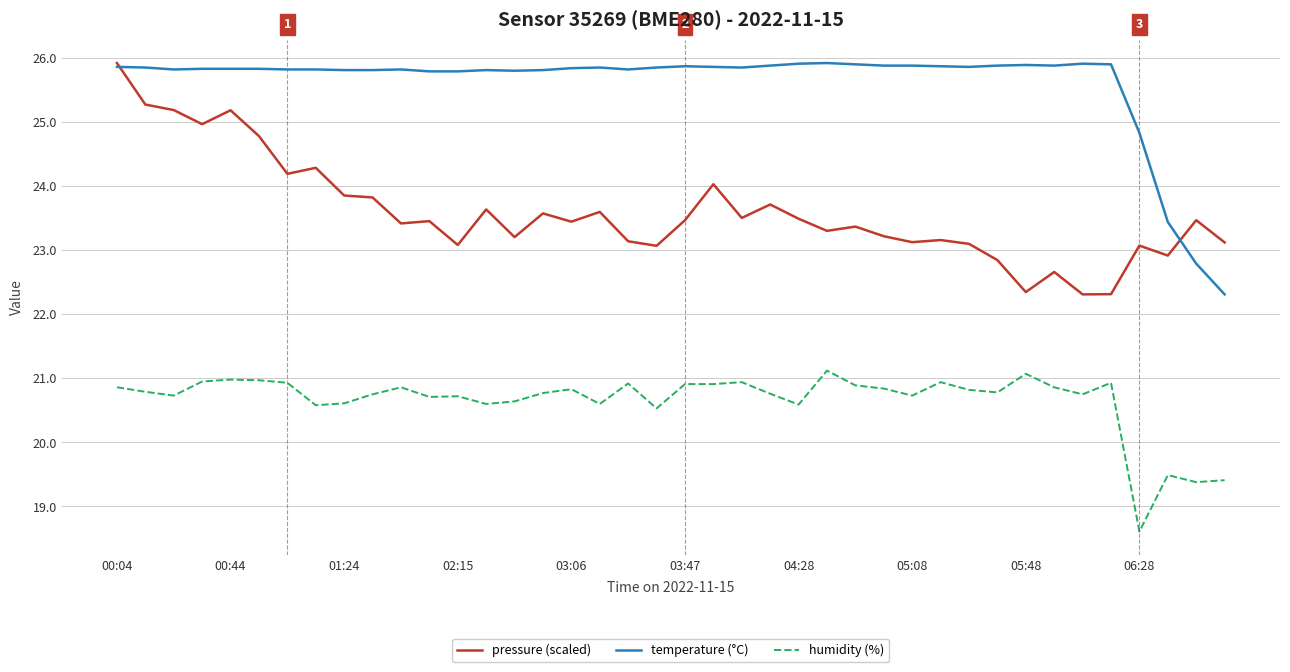

True or false: humidity (%) and temperature (°C) cross at least once.

False